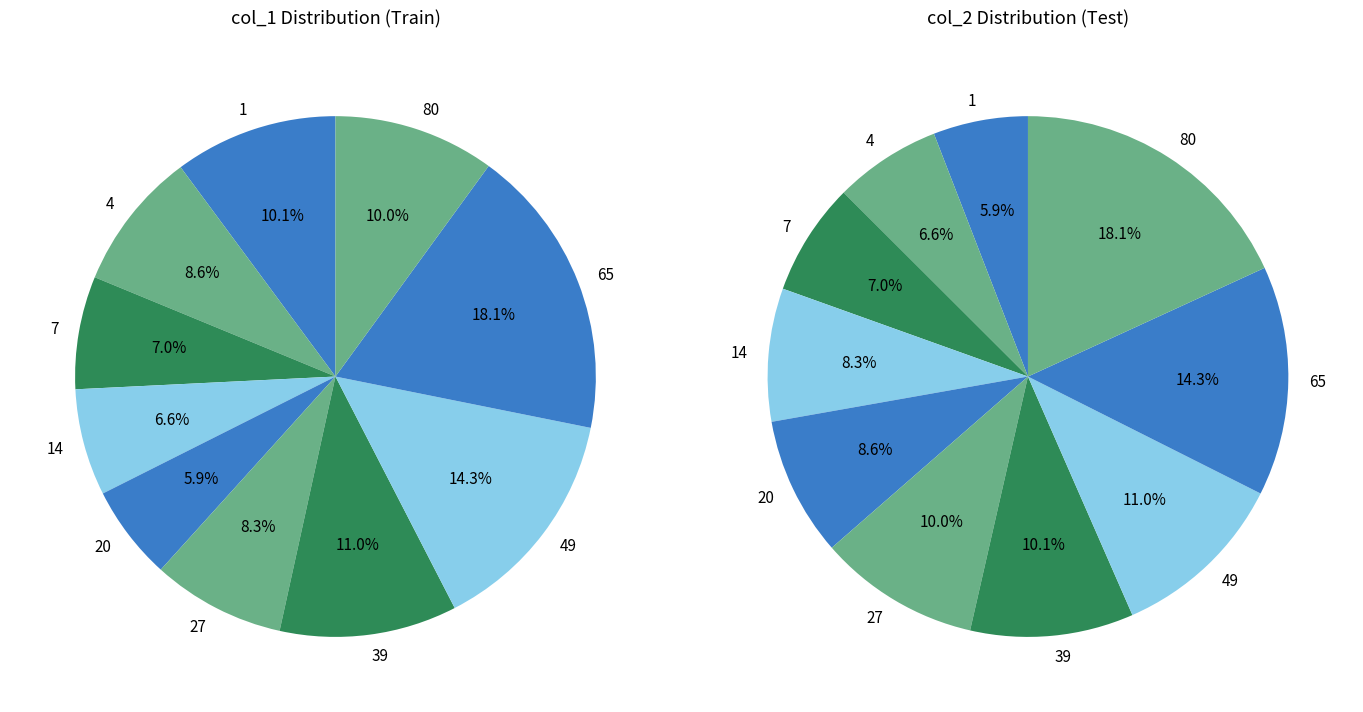

Is it true that 65 is 28% of the pie?

False